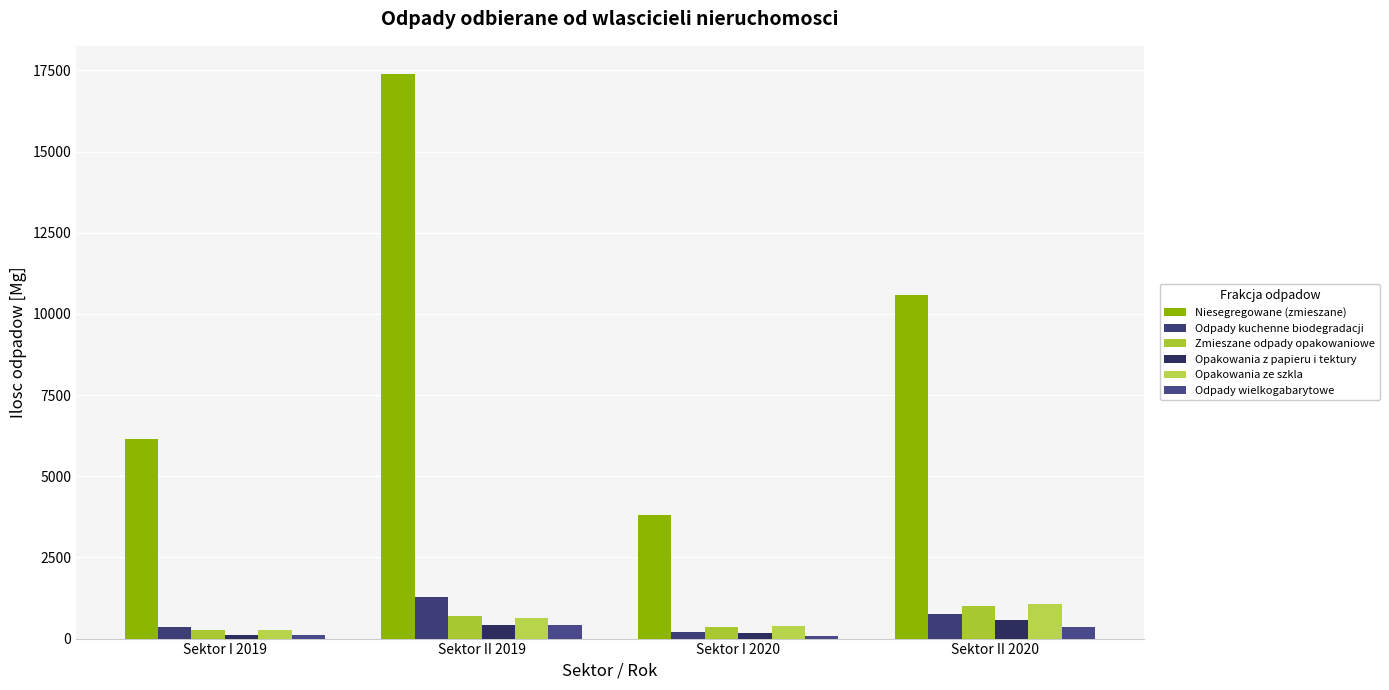

How many data points in Odpady wielkogabarytowe are less than 363?

2